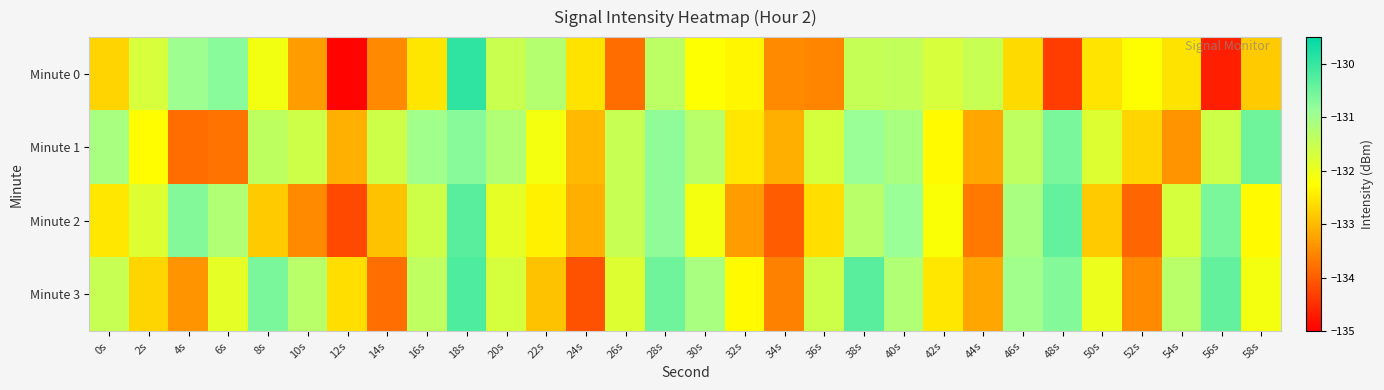

At which category is the sum across all series the highest?

18s